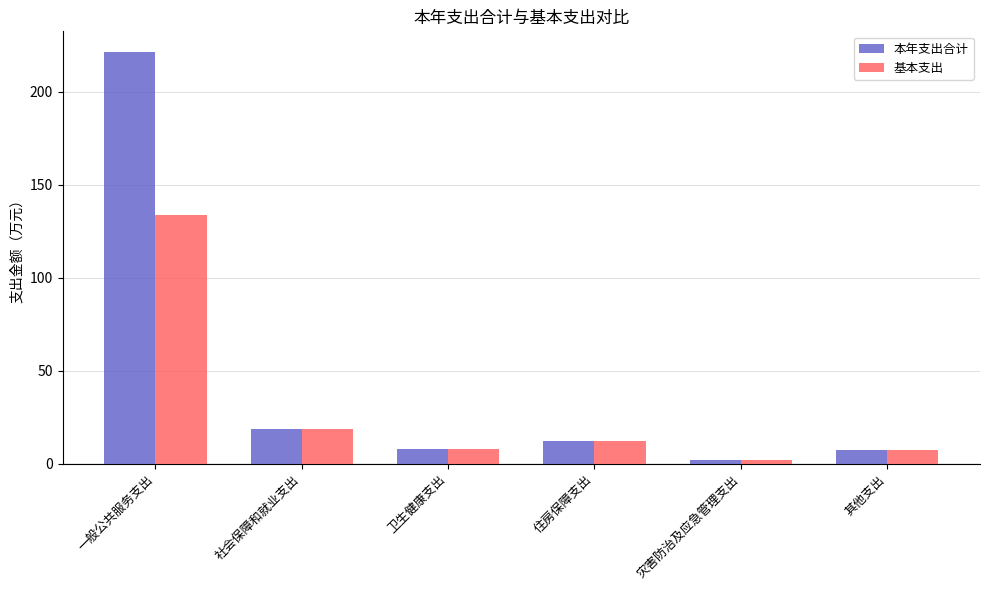

What is the maximum value for 本年支出合计?

221.5